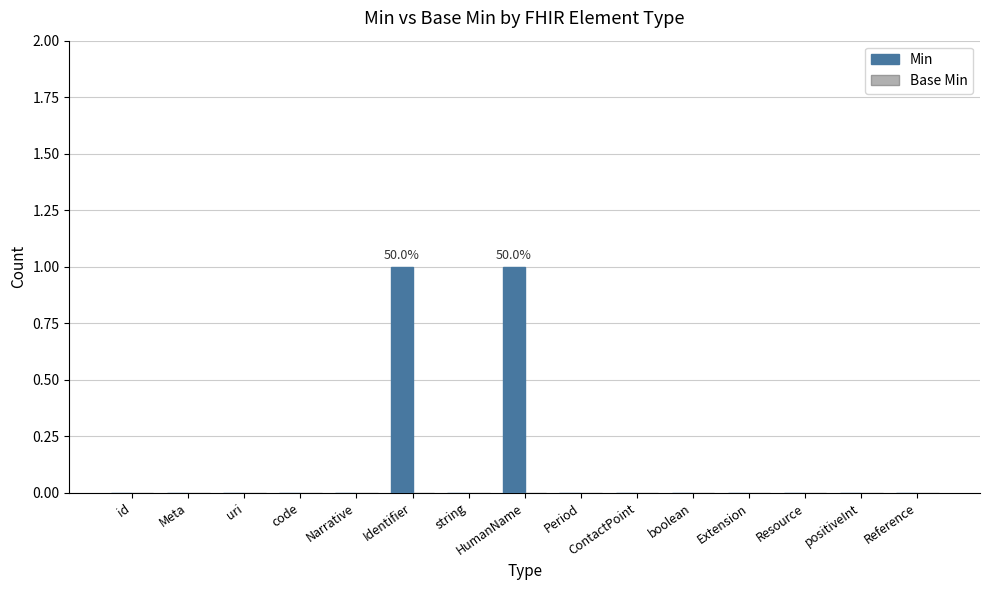

True or false: the data shows 0 at string.

True